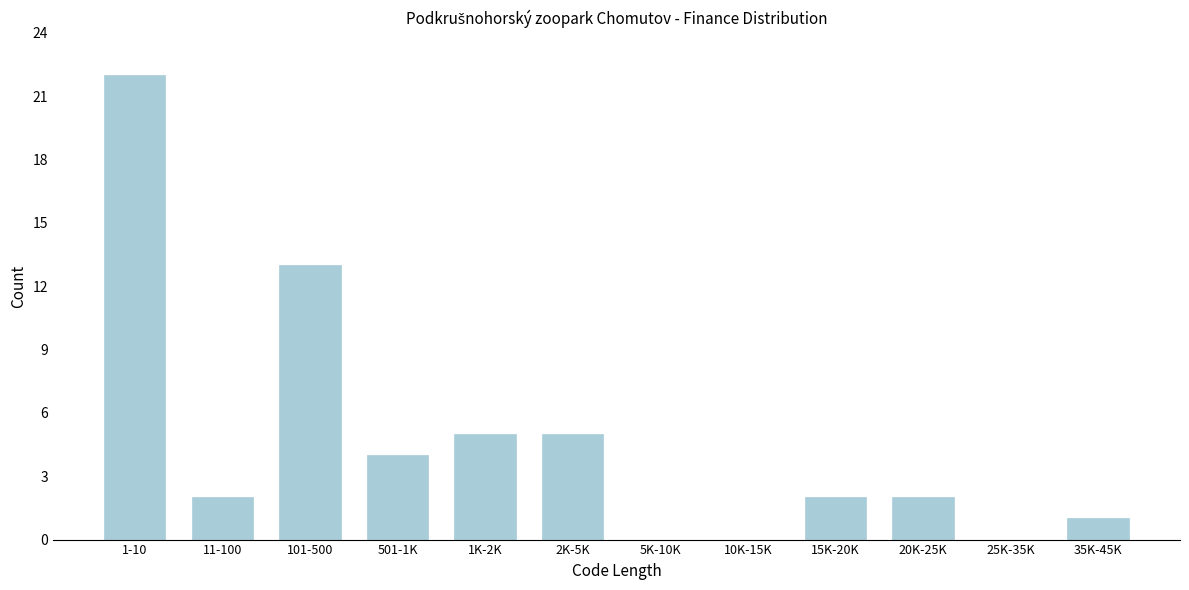

Reading right to left, list all the values displayed in this chart.

35K-45K=1	25K-35K=0	20K-25K=2	15K-20K=2	10K-15K=0	5K-10K=0	2K-5K=5	1K-2K=5	501-1K=4	101-500=13	11-100=2	1-10=22